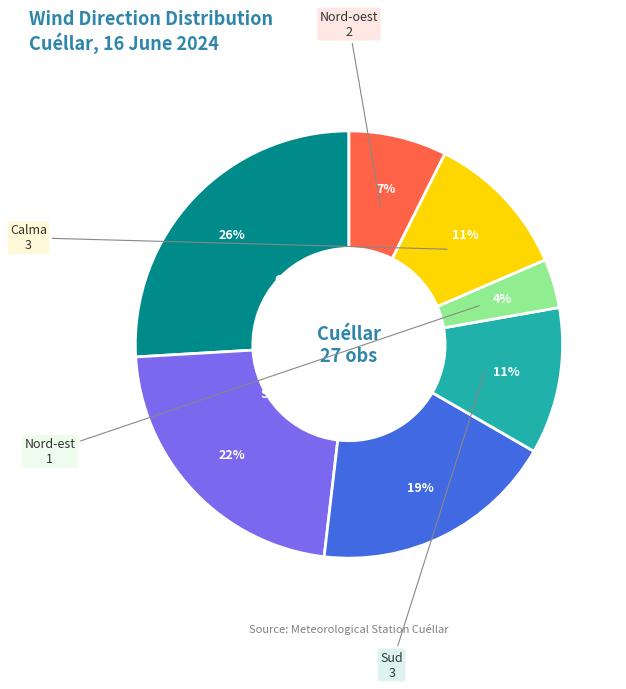

Does any single category account for the majority?

No